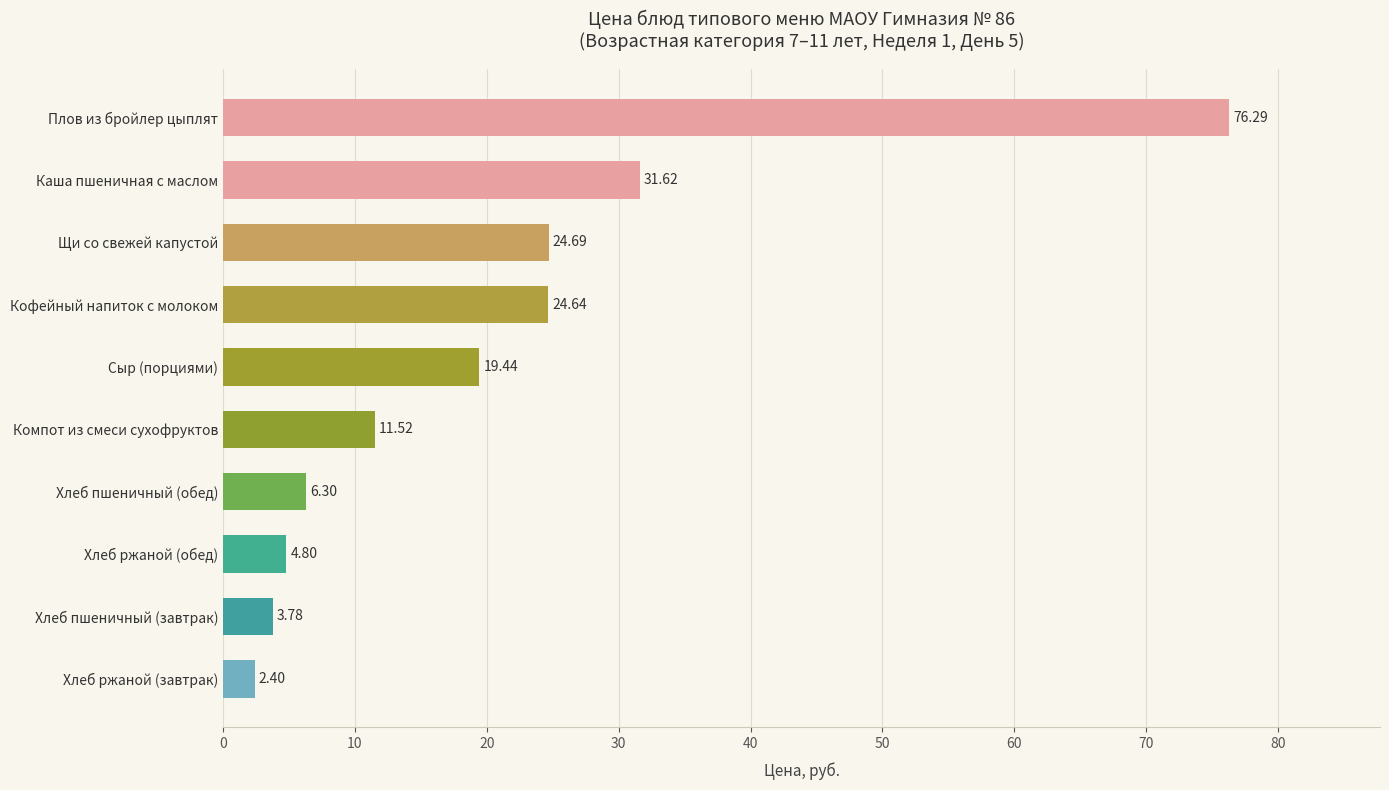

Where is the data nearest to the value 39?

Каша пшеничная с маслом